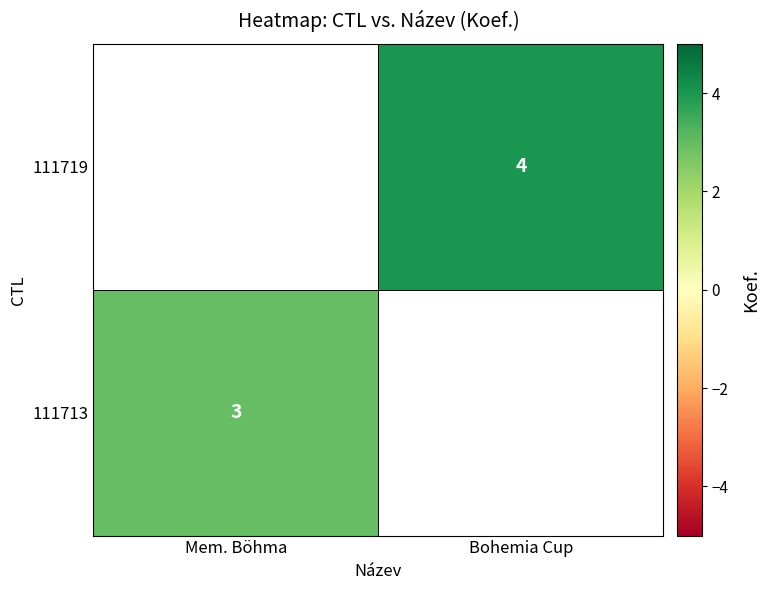

The 111713 series shows 3 at Mem. Böhma. True or false?

True